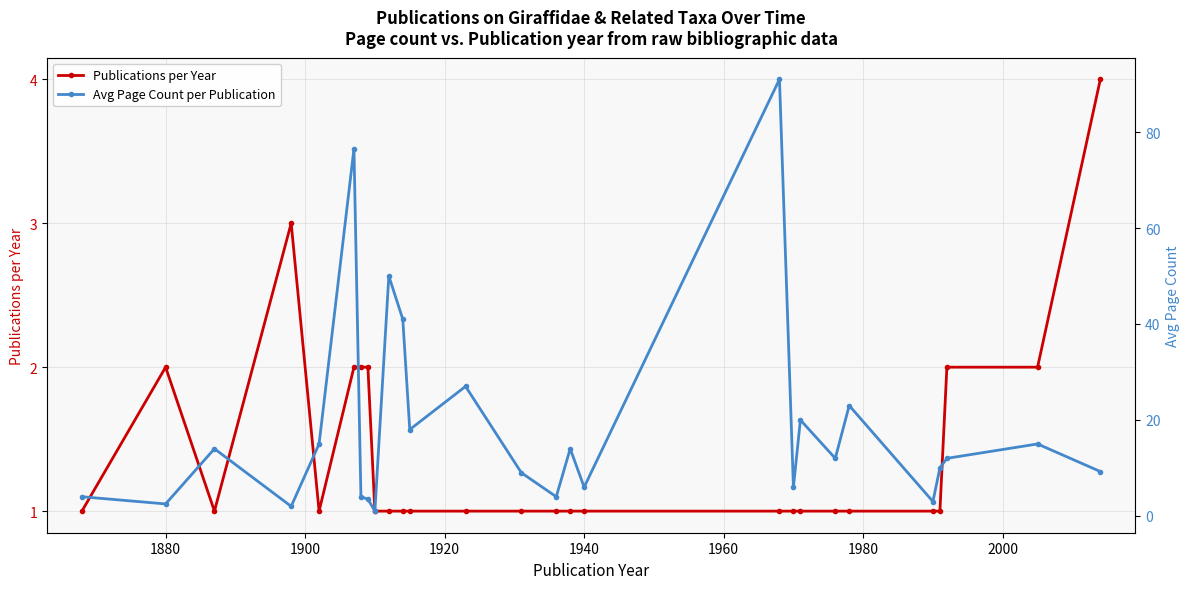

How many interior local valleys does the Publications per Year series have?

2